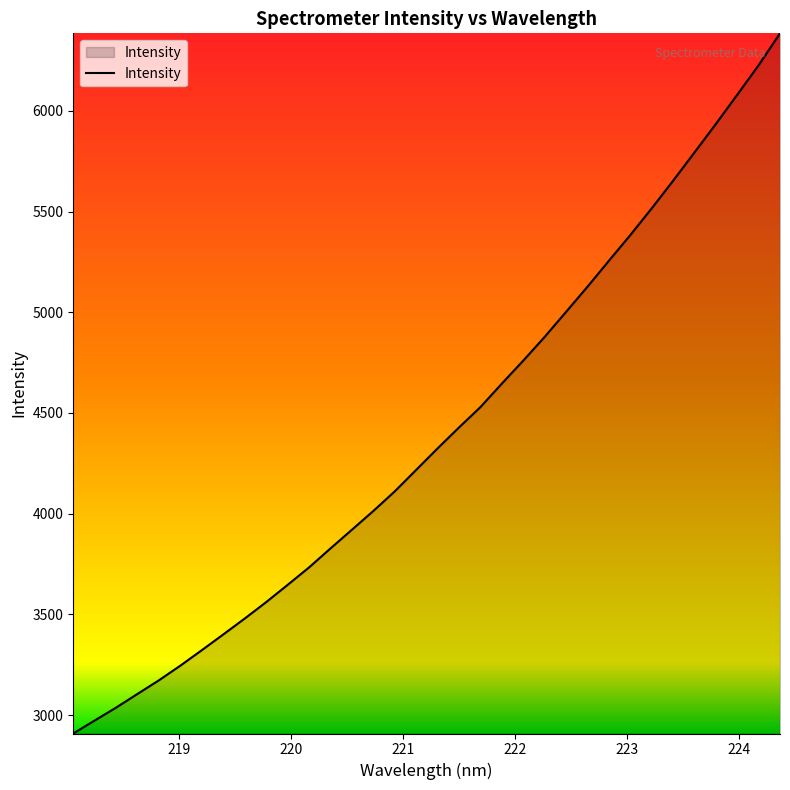

What is the minimum value shown in the chart?

2908.8